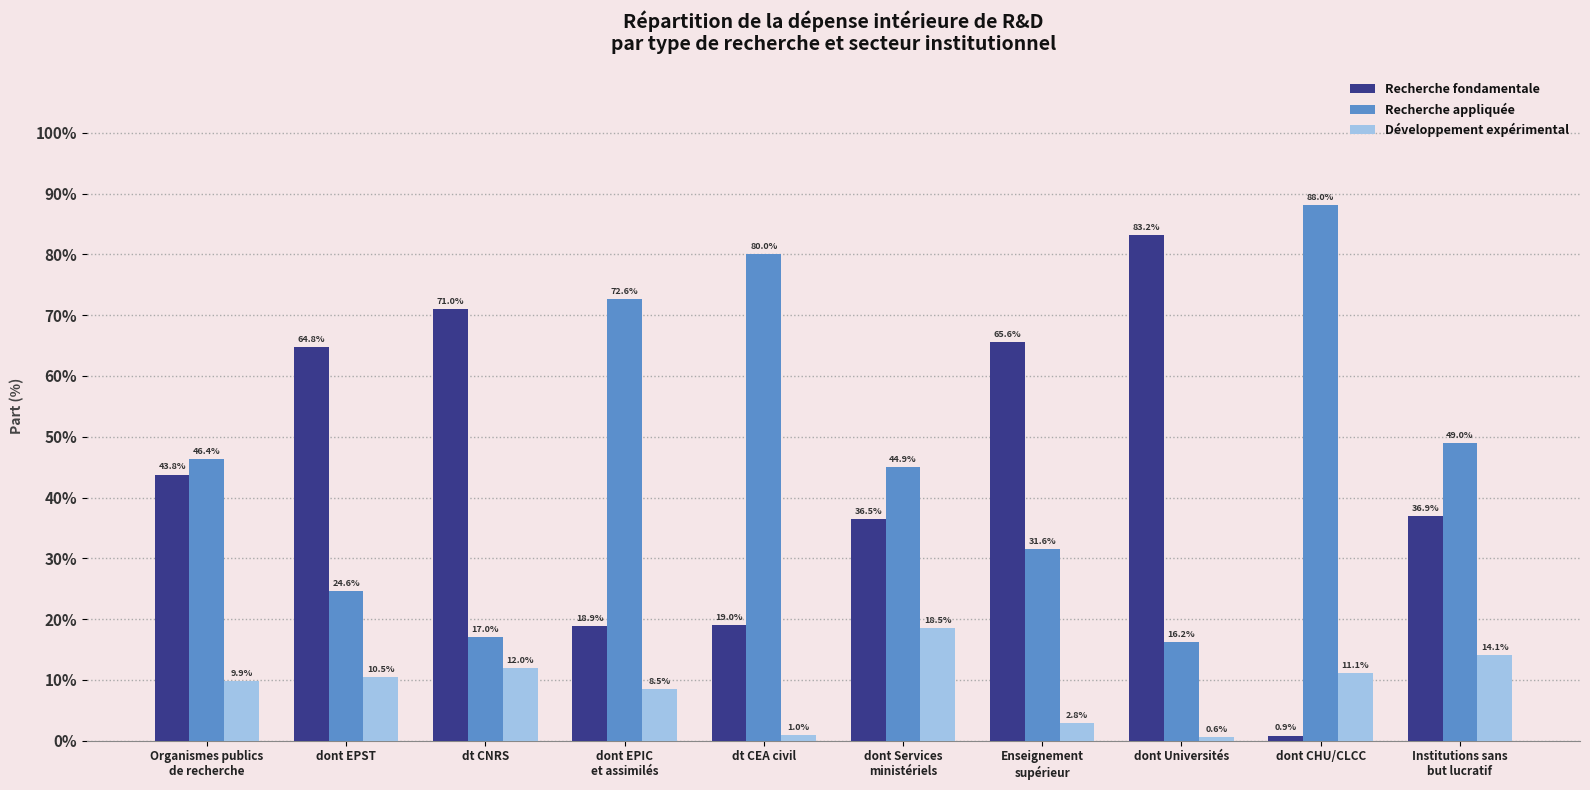

What is the label of the 4th bar from the right?

Enseignement
supérieur